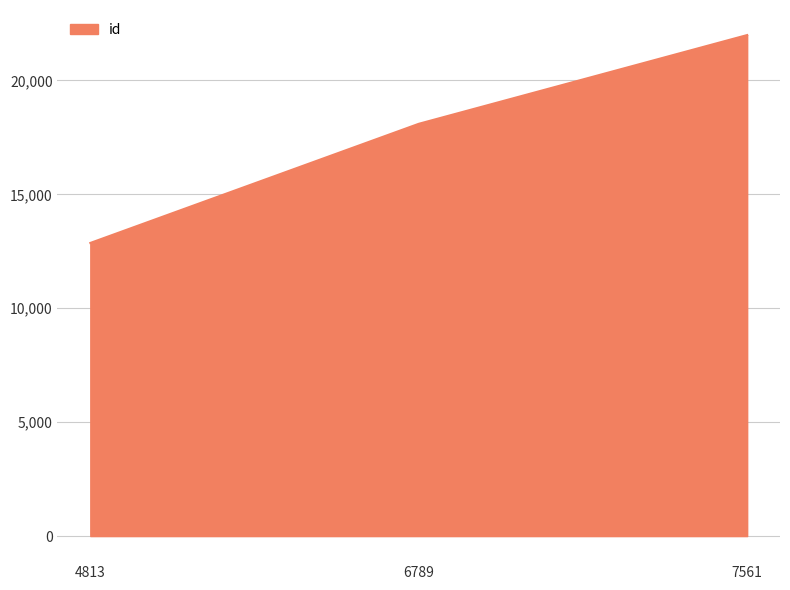

What is the minimum value shown in the chart?

12868